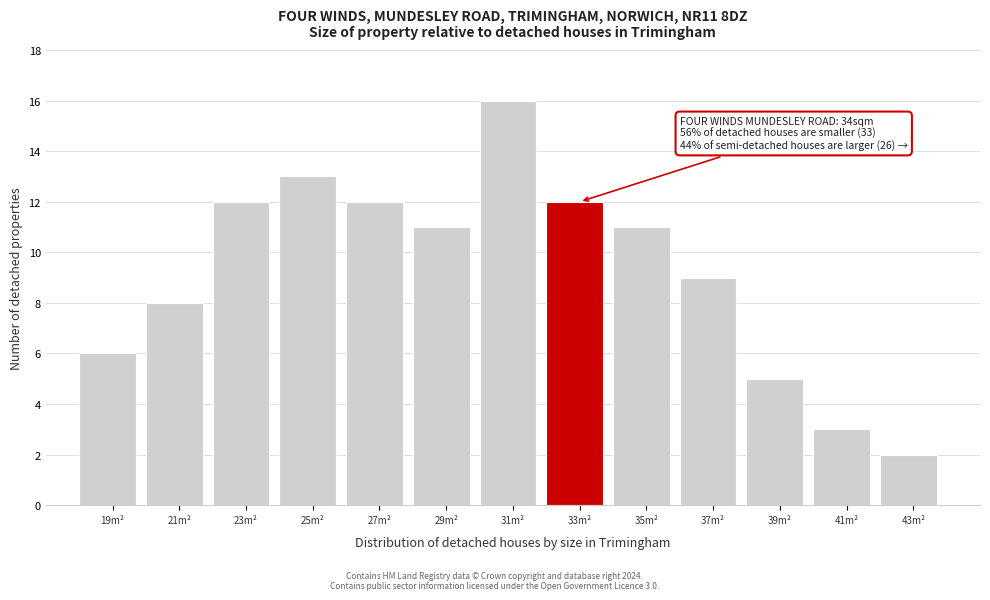

Reading left to right, list all the values displayed in this chart.

19m²=6	21m²=8	23m²=12	25m²=13	27m²=12	29m²=11	31m²=16	33m²=12	35m²=11	37m²=9	39m²=5	41m²=3	43m²=2